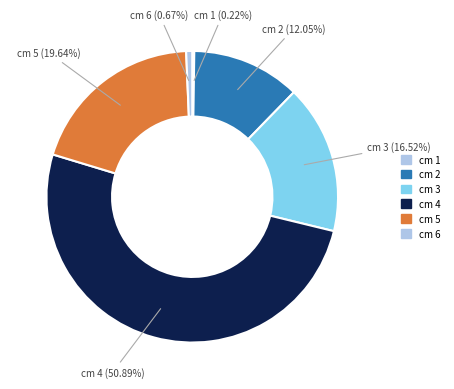

Is there a majority slice in this chart?

Yes